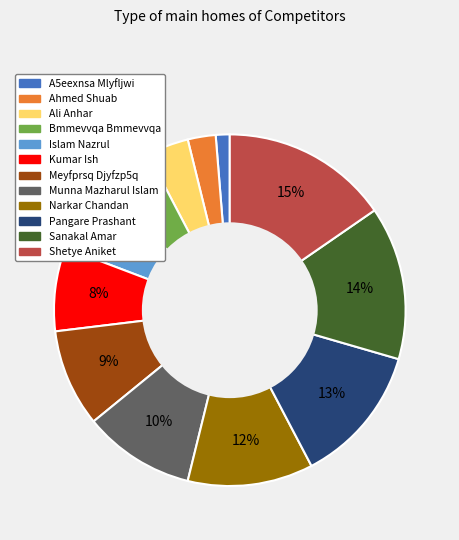

Count the number of slices in the pie.

12